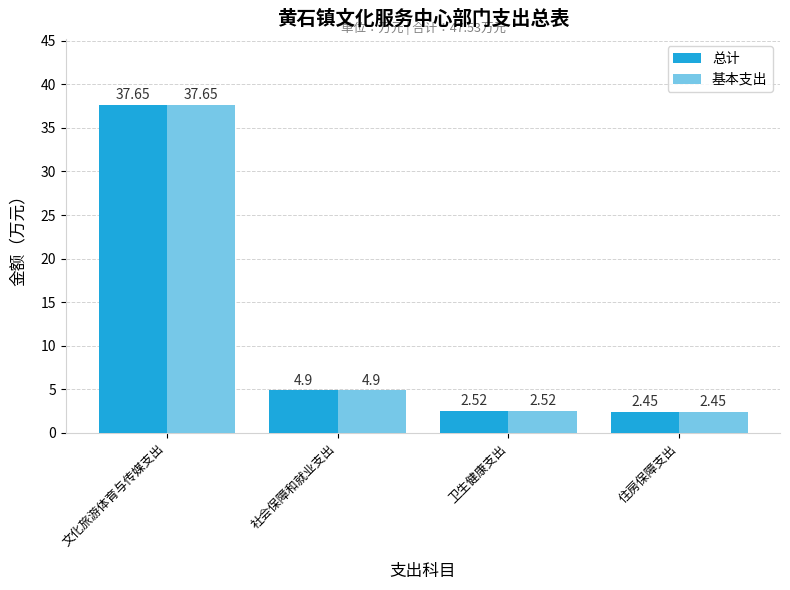

How many bars are there in total?

8